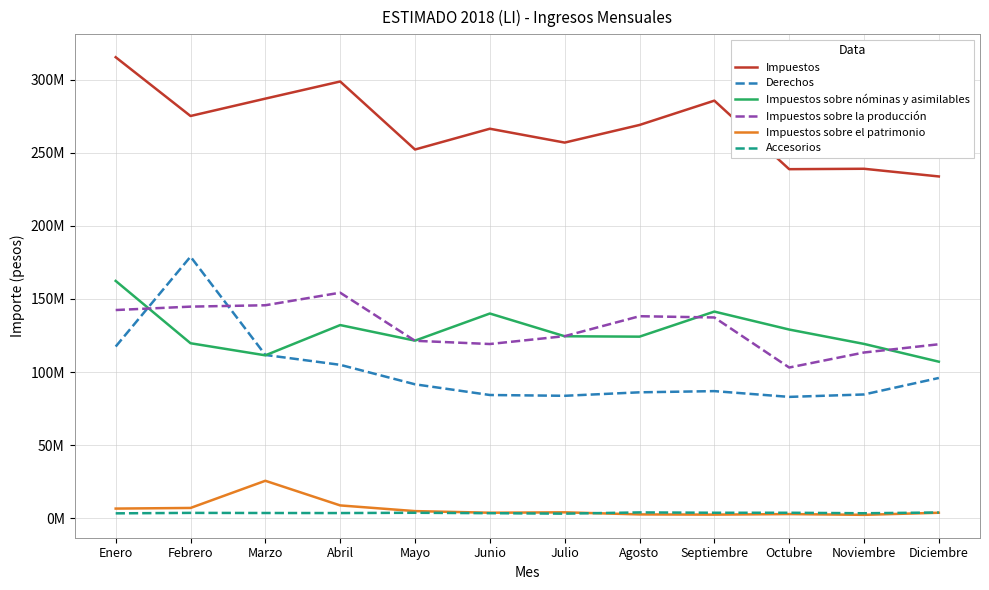

At which label does Derechos reach its peak?

Febrero